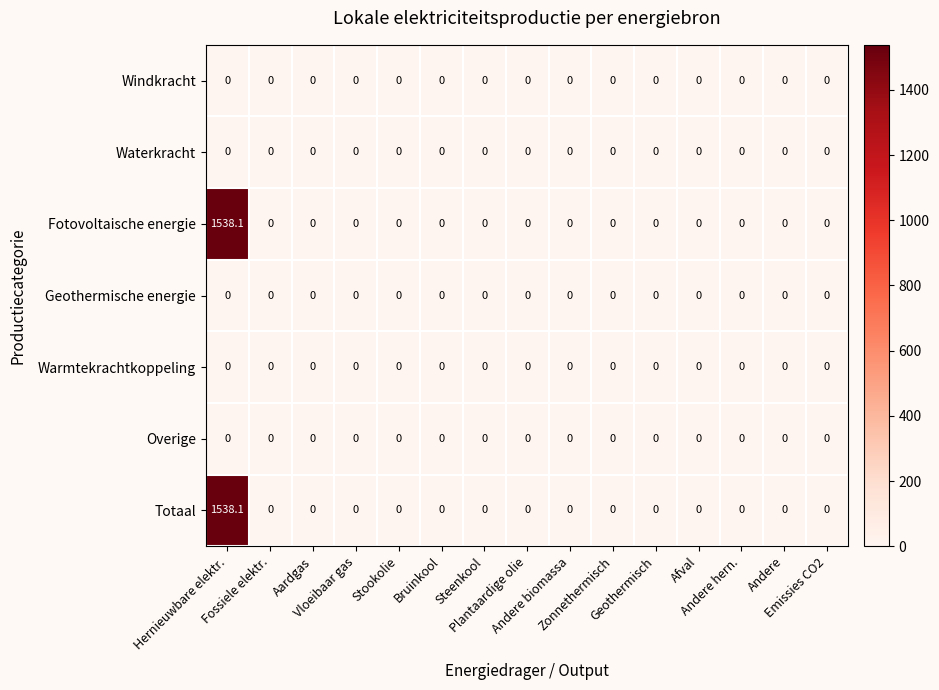

Reading left to right, what are all the values shown in this chart?

Windkracht: Hernieuwbare elektr.=0.0	Fossiele elektr.=0.0	Aardgas=0.0	Vloeibaar gas=0.0	Stookolie=0.0	Bruinkool=0.0	Steenkool=0.0	Plantaardige olie=0.0	Andere biomassa=0.0	Zonnethermisch=0.0	Geothermisch=0.0	Afval=0.0	Andere hern.=0.0	Andere=0.0	Emissies CO2=0.0
Waterkracht: Hernieuwbare elektr.=0.0	Fossiele elektr.=0.0	Aardgas=0.0	Vloeibaar gas=0.0	Stookolie=0.0	Bruinkool=0.0	Steenkool=0.0	Plantaardige olie=0.0	Andere biomassa=0.0	Zonnethermisch=0.0	Geothermisch=0.0	Afval=0.0	Andere hern.=0.0	Andere=0.0	Emissies CO2=0.0
Fotovoltaische energie: Hernieuwbare elektr.=1538.1	Fossiele elektr.=0.0	Aardgas=0.0	Vloeibaar gas=0.0	Stookolie=0.0	Bruinkool=0.0	Steenkool=0.0	Plantaardige olie=0.0	Andere biomassa=0.0	Zonnethermisch=0.0	Geothermisch=0.0	Afval=0.0	Andere hern.=0.0	Andere=0.0	Emissies CO2=0.0
Geothermische energie: Hernieuwbare elektr.=0.0	Fossiele elektr.=0.0	Aardgas=0.0	Vloeibaar gas=0.0	Stookolie=0.0	Bruinkool=0.0	Steenkool=0.0	Plantaardige olie=0.0	Andere biomassa=0.0	Zonnethermisch=0.0	Geothermisch=0.0	Afval=0.0	Andere hern.=0.0	Andere=0.0	Emissies CO2=0.0
Warmtekrachtkoppeling: Hernieuwbare elektr.=0.0	Fossiele elektr.=0.0	Aardgas=0.0	Vloeibaar gas=0.0	Stookolie=0.0	Bruinkool=0.0	Steenkool=0.0	Plantaardige olie=0.0	Andere biomassa=0.0	Zonnethermisch=0.0	Geothermisch=0.0	Afval=0.0	Andere hern.=0.0	Andere=0.0	Emissies CO2=0.0
Overige: Hernieuwbare elektr.=0.0	Fossiele elektr.=0.0	Aardgas=0.0	Vloeibaar gas=0.0	Stookolie=0.0	Bruinkool=0.0	Steenkool=0.0	Plantaardige olie=0.0	Andere biomassa=0.0	Zonnethermisch=0.0	Geothermisch=0.0	Afval=0.0	Andere hern.=0.0	Andere=0.0	Emissies CO2=0.0
Totaal: Hernieuwbare elektr.=1538.1	Fossiele elektr.=0.0	Aardgas=0.0	Vloeibaar gas=0.0	Stookolie=0.0	Bruinkool=0.0	Steenkool=0.0	Plantaardige olie=0.0	Andere biomassa=0.0	Zonnethermisch=0.0	Geothermisch=0.0	Afval=0.0	Andere hern.=0.0	Andere=0.0	Emissies CO2=0.0